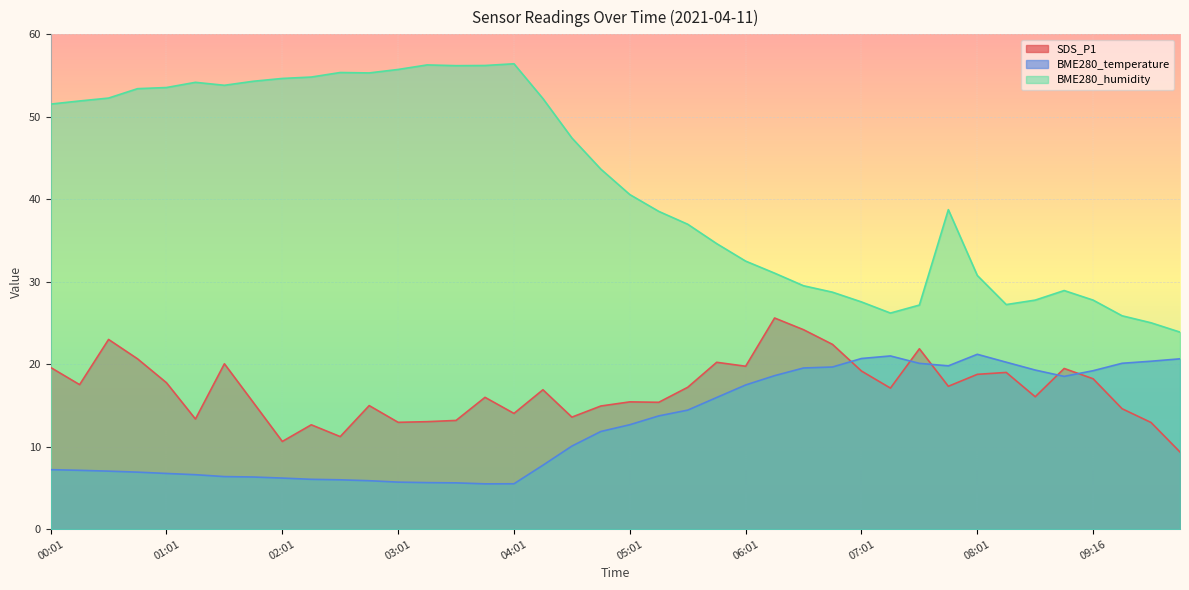

Reading right to left, extract all data points from this chart.

SDS_P1: 9.3	12.9	14.6	18.2	19.5	16.1	19.0	18.8	17.3	21.9	17.1	19.2	22.4	24.2	25.6	19.8	20.2	17.2	15.4	15.4	14.9	13.6	16.9	14.0	16.0	13.2	13.0	12.9	15.0	11.2	12.7	10.6	15.3	20.1	13.3	17.8	20.6	23.0	17.5	19.6
BME280_temperature: 20.6	20.4	20.1	19.2	18.5	19.3	20.2	21.2	19.8	20.1	21.0	20.7	19.7	19.5	18.6	17.5	16.0	14.4	13.7	12.7	11.8	10.1	7.8	5.5	5.5	5.6	5.6	5.7	5.9	6.0	6.0	6.2	6.3	6.4	6.6	6.8	6.9	7.0	7.1	7.2
BME280_humidity: 23.9	25.0	25.9	27.8	28.9	27.8	27.2	30.8	38.7	27.2	26.2	27.6	28.7	29.5	31.0	32.5	34.6	37.0	38.5	40.6	43.6	47.4	52.2	56.4	56.2	56.2	56.3	55.7	55.3	55.4	54.8	54.6	54.3	53.8	54.2	53.5	53.4	52.3	51.9	51.5